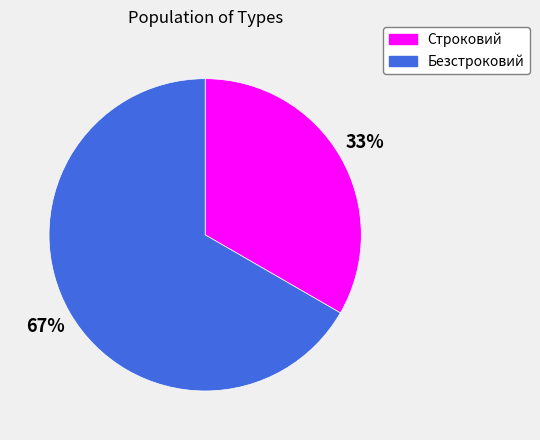

What percentage is the Безстроковий slice, to the nearest percent?

67%